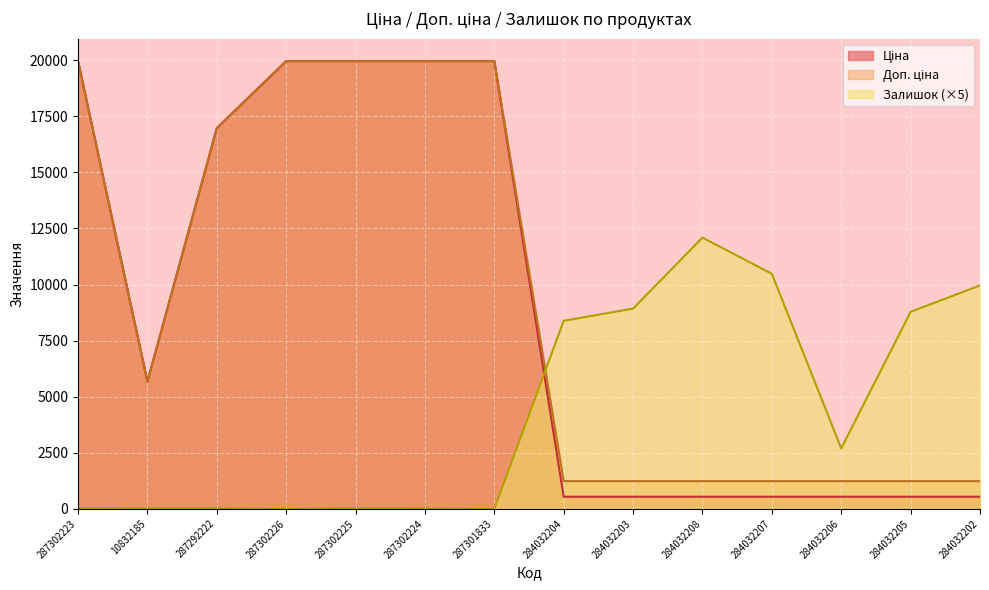

Reading left to right, transcribe all the data shown in this chart.

Ціна: 287302223=19964.2	10832185=5673.8	287292222=16976.3	287302226=19964.2	287302225=19964.2	287302224=19964.2	287301833=19964.2	284032204=539.0	284032203=539.0	284032208=539.0	284032207=539.0	284032206=539.0	284032205=539.0	284032202=539.0
Доп. ціна: 287302223=19964.2	10832185=5673.8	287292222=16976.3	287302226=19964.2	287302225=19964.2	287302224=19964.2	287301833=19964.2	284032204=1235.4	284032203=1235.4	284032208=1235.4	284032207=1235.4	284032206=1235.4	284032205=1235.4	284032202=1235.4
Залишок: 287302223=35.0	10832185=20.0	287292222=20.0	287302226=0.0	287302225=25.0	287302224=15.0	287301833=0.0	284032204=8385.0	284032203=8930.0	284032208=12095.0	284032207=10480.0	284032206=2695.0	284032205=8785.0	284032202=9960.0